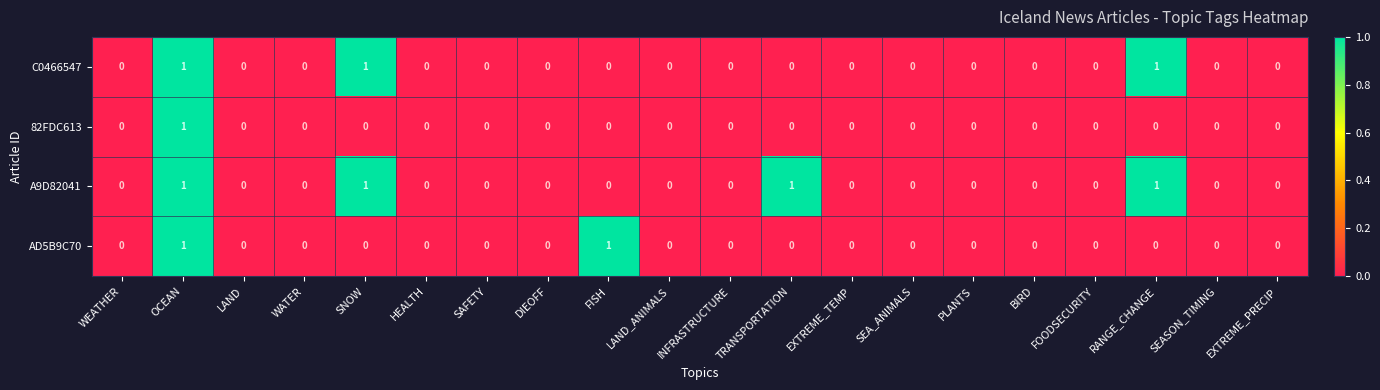

Is it true that AD5B9C70 equals 1 at LAND?

False